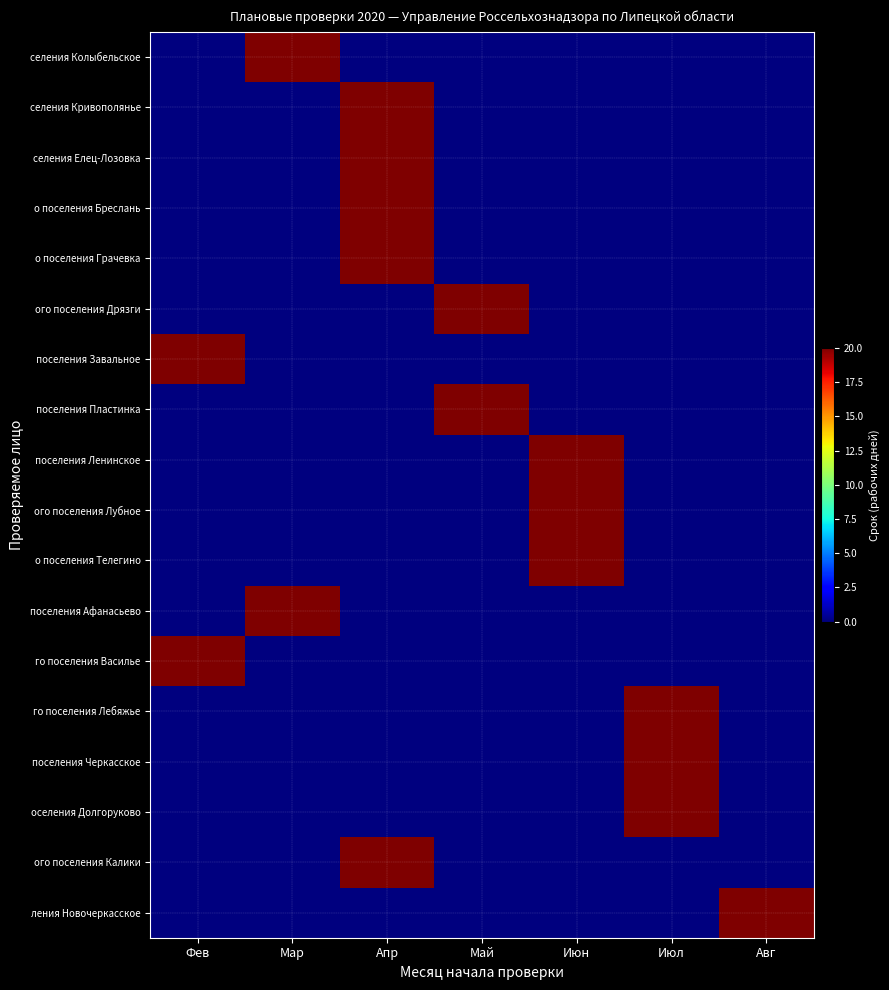

Between Апр and Авг, which is larger?

Апр